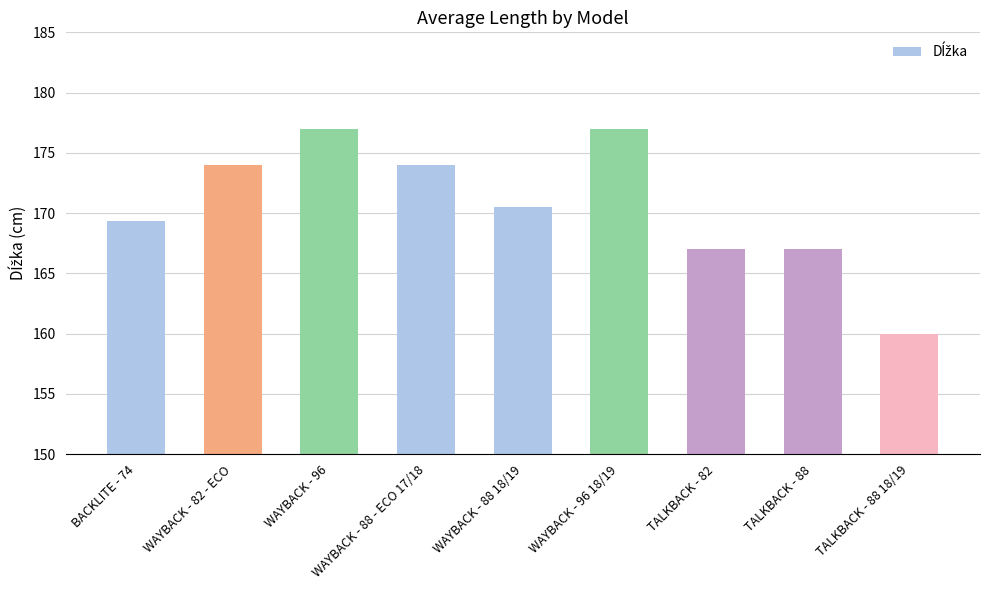

How many values are below 170?

4